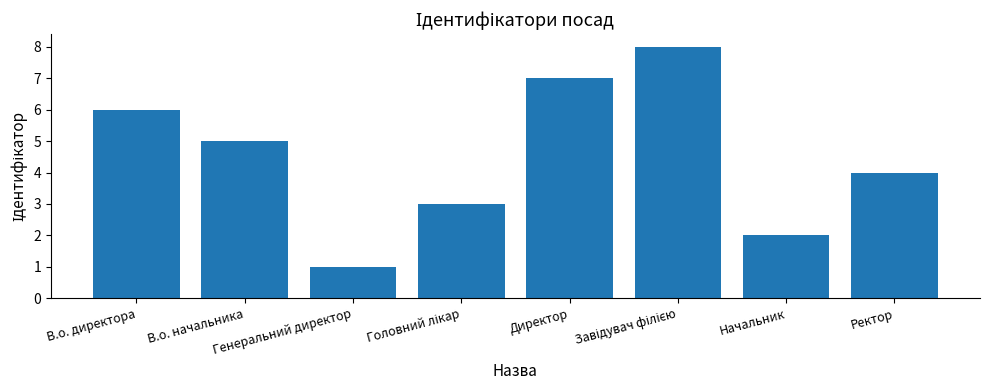

What is the difference between the maximum and second lowest values?

6